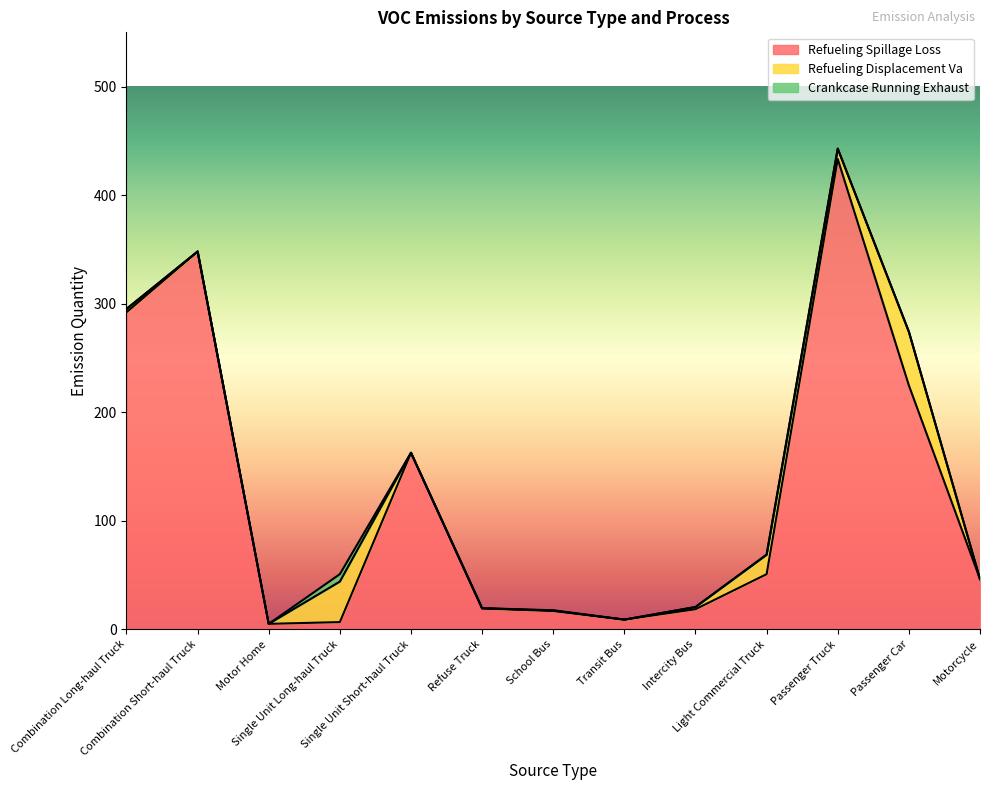

At how many categories does at least one series exceed 289?

3